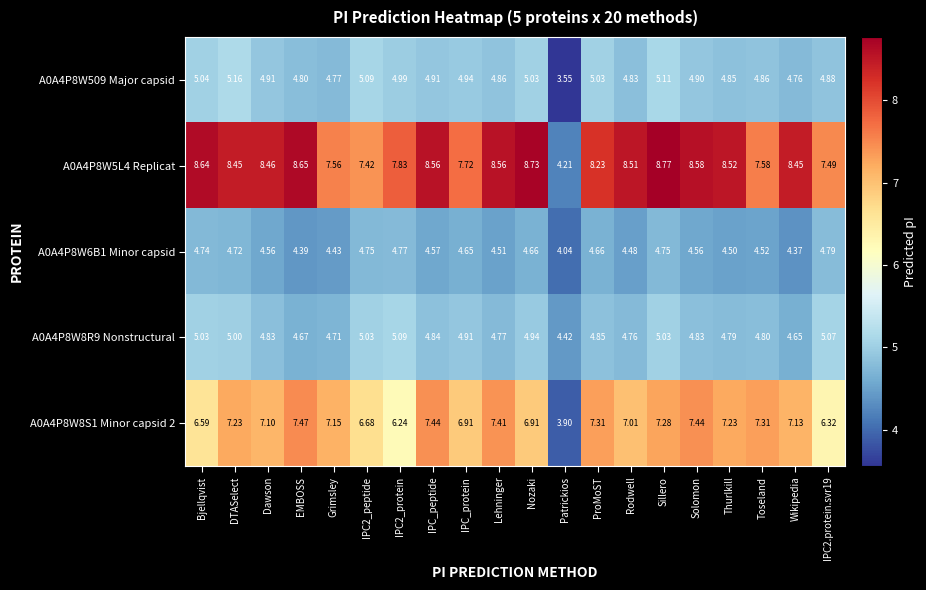

At how many categories does at least one series exceed 7?

19